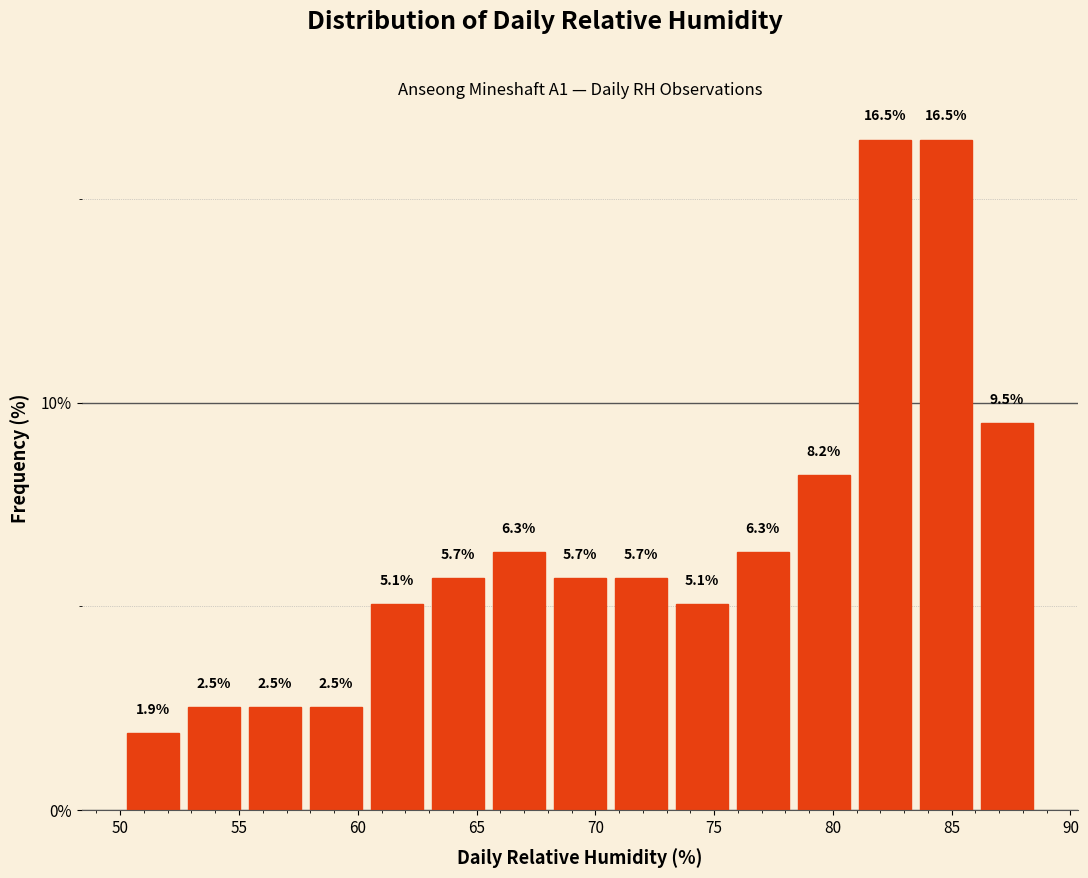

Reading left to right, transcribe this chart: for each bar, give the range it covers on the x-axis and its height. The bar edges are not printed on the chart, so give them approximately, as read against the axis.

50.0 to 52.5: 1.9
52.5 to 55.0: 2.5
55.0 to 58.0: 2.5
58.0 to 60.5: 2.5
60.5 to 63.0: 5.1
63.0 to 65.5: 5.7
65.5 to 68.0: 6.3
68.0 to 70.5: 5.7
70.5 to 73.0: 5.7
73.0 to 76.0: 5.1
76.0 to 78.5: 6.3
78.5 to 81.0: 8.2
81.0 to 83.5: 16.5
83.5 to 86.0: 16.5
86.0 to 88.5: 9.5